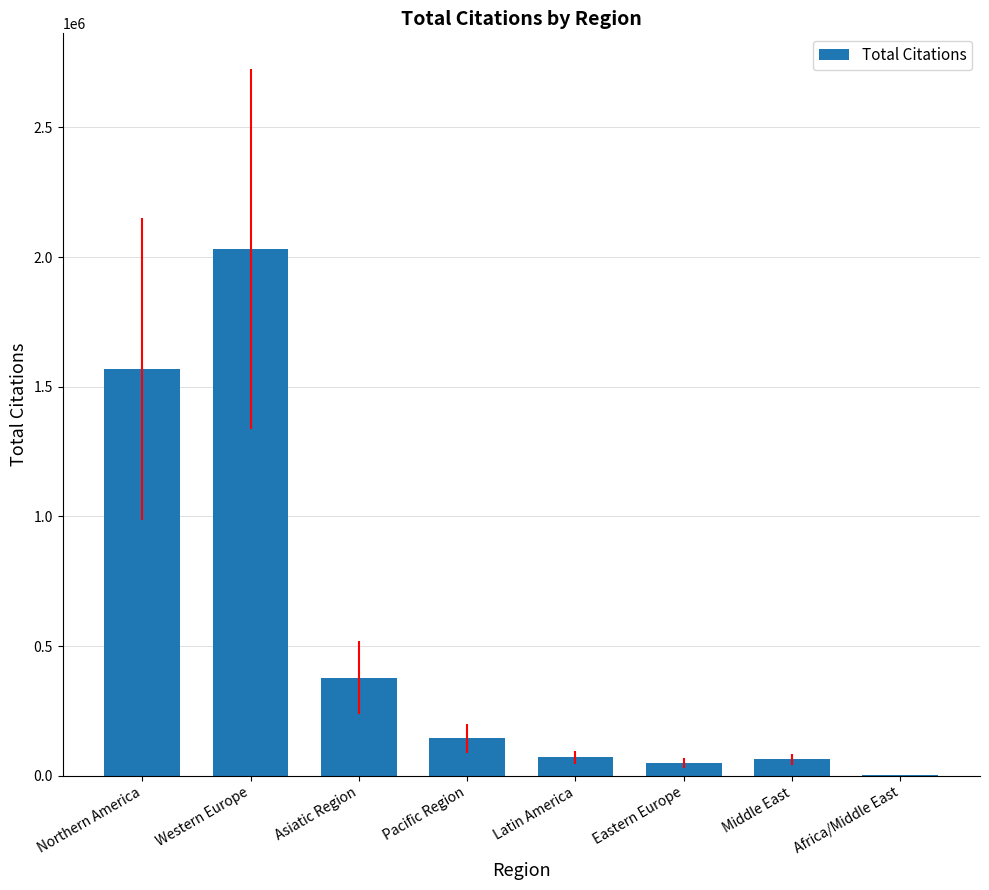

What is the approximate value at Pacific Region?

144437